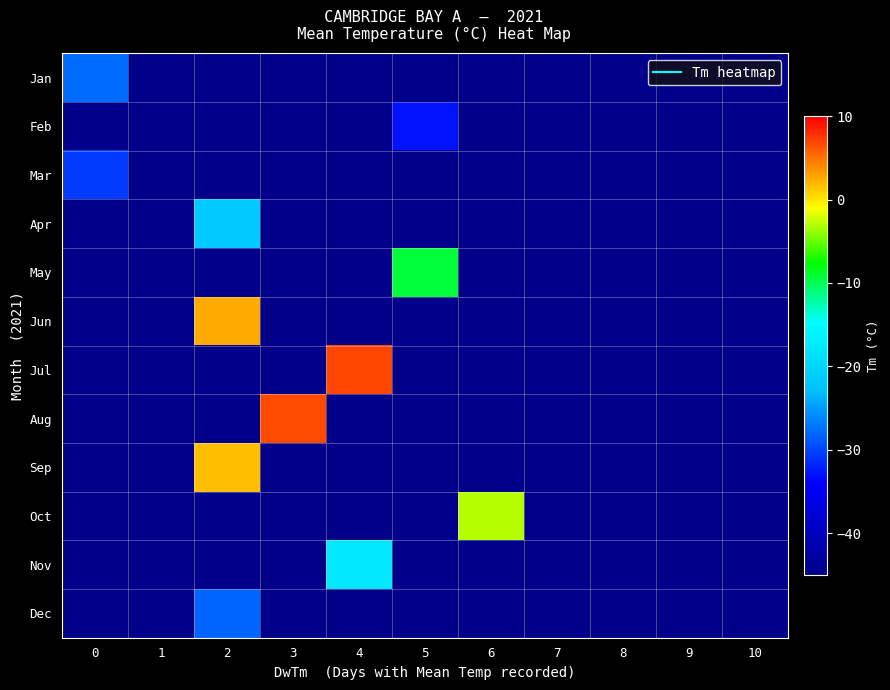

Between 1 and 3, which is larger?

1